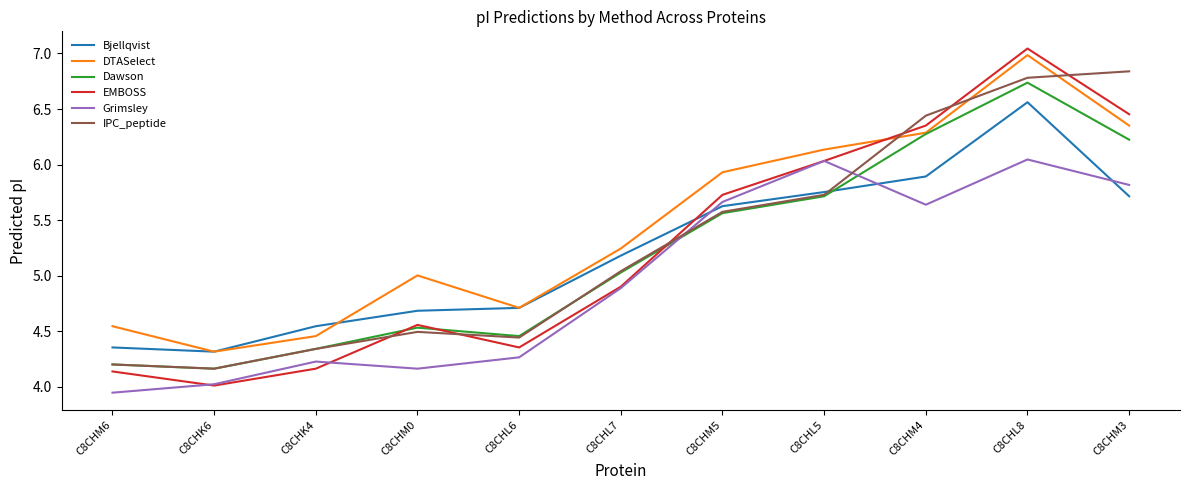

What is the total value across all series at C8CHM3?

37.4